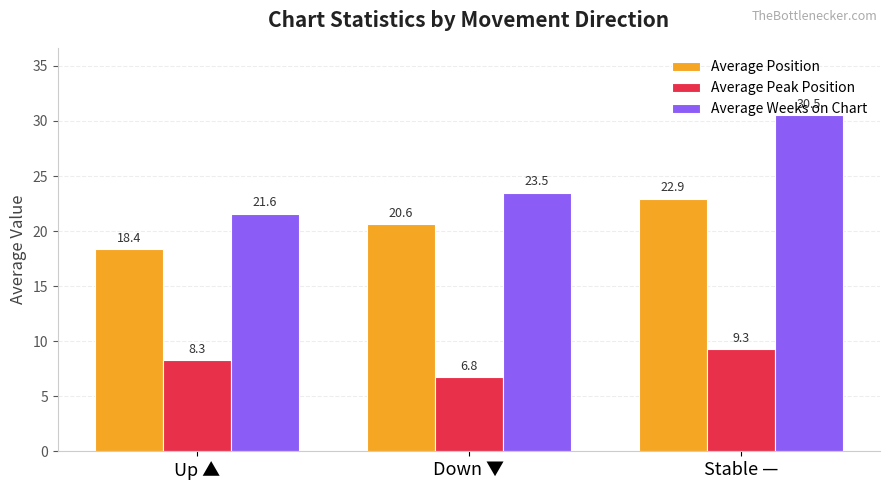

How many bars are there in total?

9